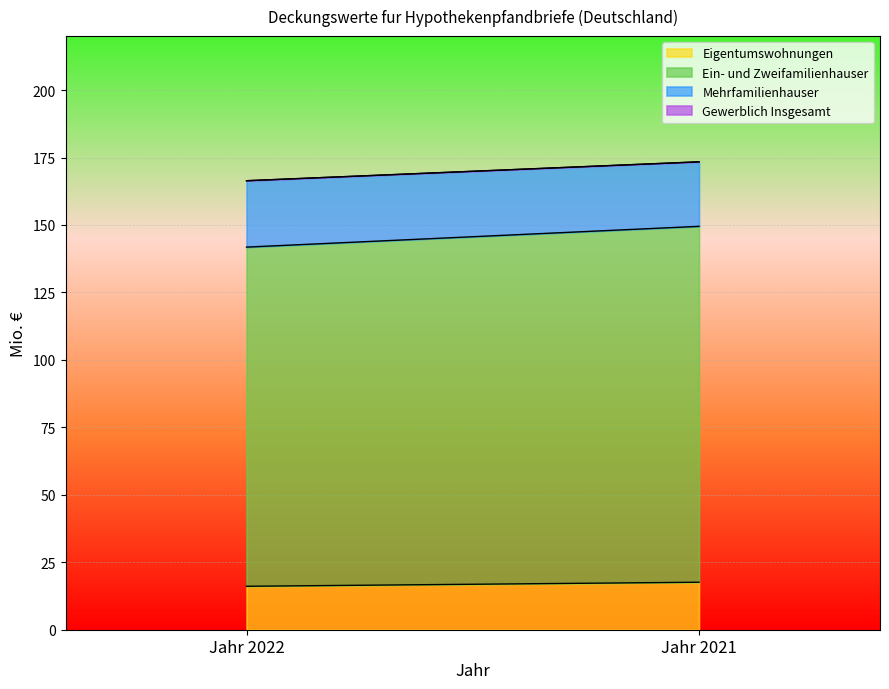

Rank the categories by Eigentumswohnungen value from highest to lowest.

Jahr 2021, Jahr 2022